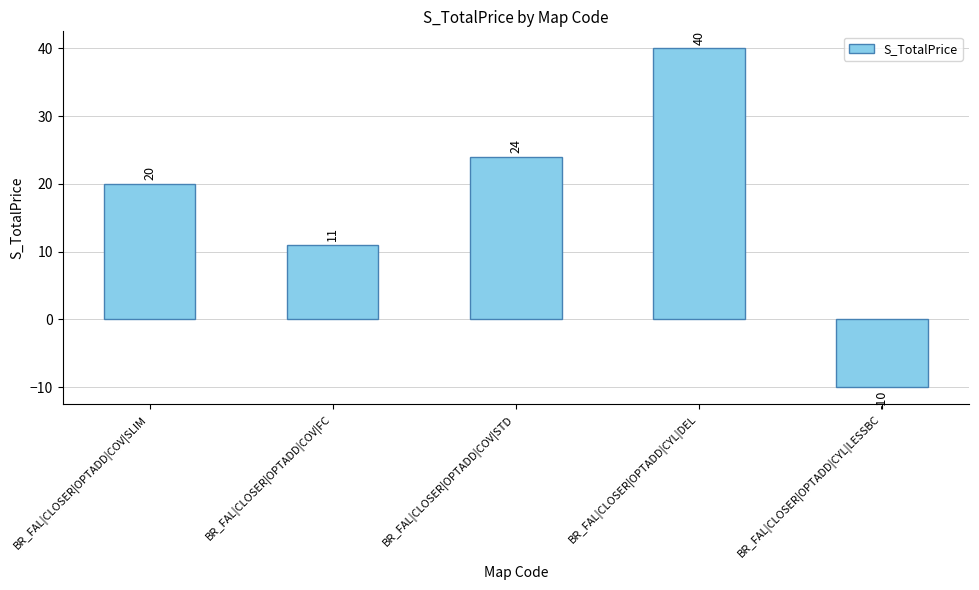

Rank the categories by value from lowest to highest.

BR_FAL|CLOSER|OPTADD|CYL|LESSBC, BR_FAL|CLOSER|OPTADD|COV|FC, BR_FAL|CLOSER|OPTADD|COV|SLIM, BR_FAL|CLOSER|OPTADD|COV|STD, BR_FAL|CLOSER|OPTADD|CYL|DEL